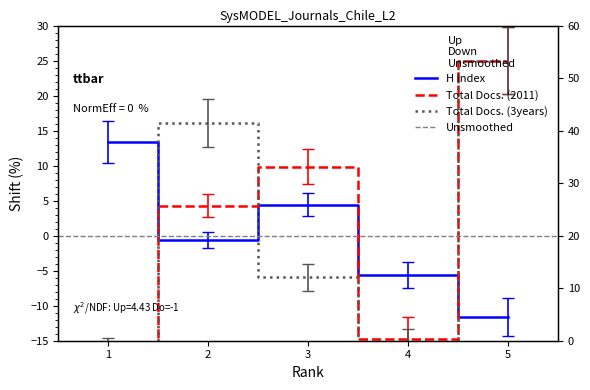

Which has a higher value, 2 or 4?

2